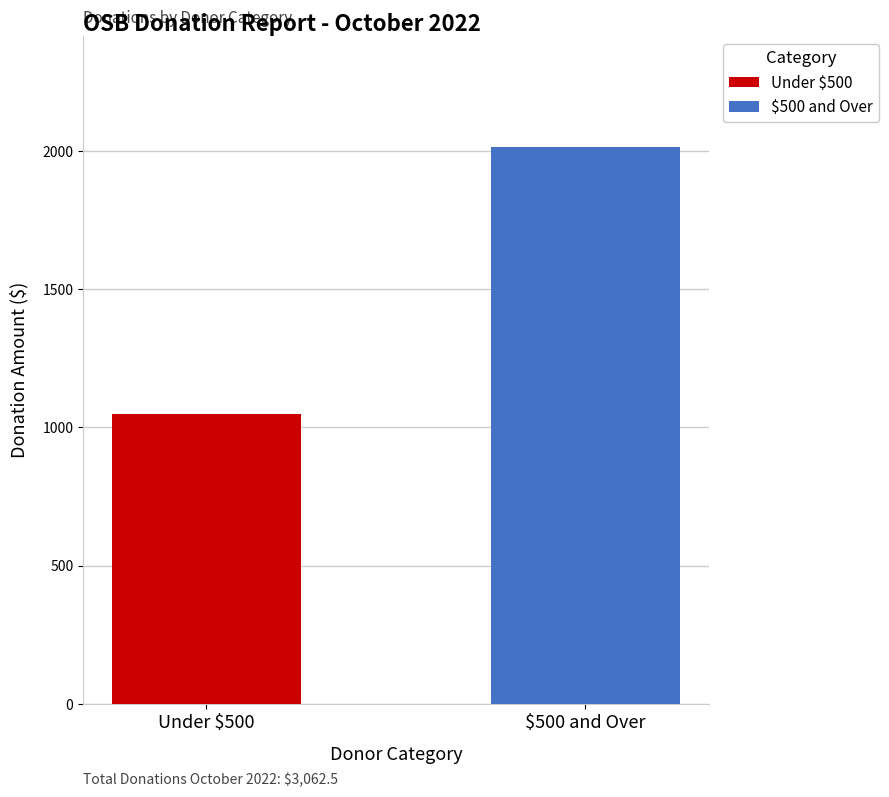

What is the maximum value shown in the chart?

2012.5